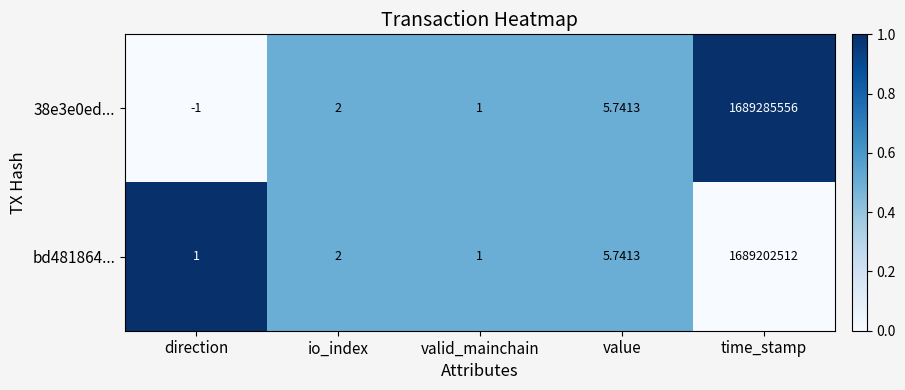

At which label does 38e3e0ed... reach its minimum?

direction